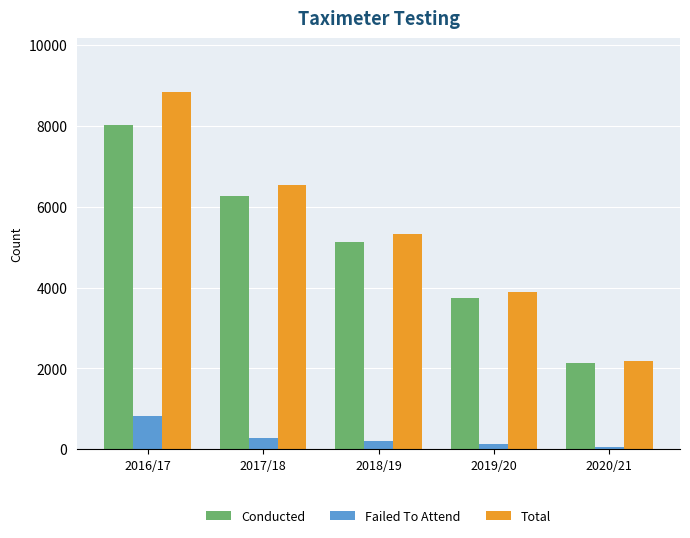

What are all the series names shown in the legend?

Conducted, Failed To Attend, Total